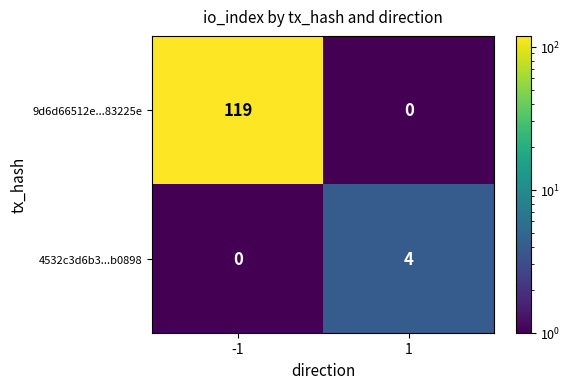

Which series has the largest total across all categories?

9d6d66512e...83225e